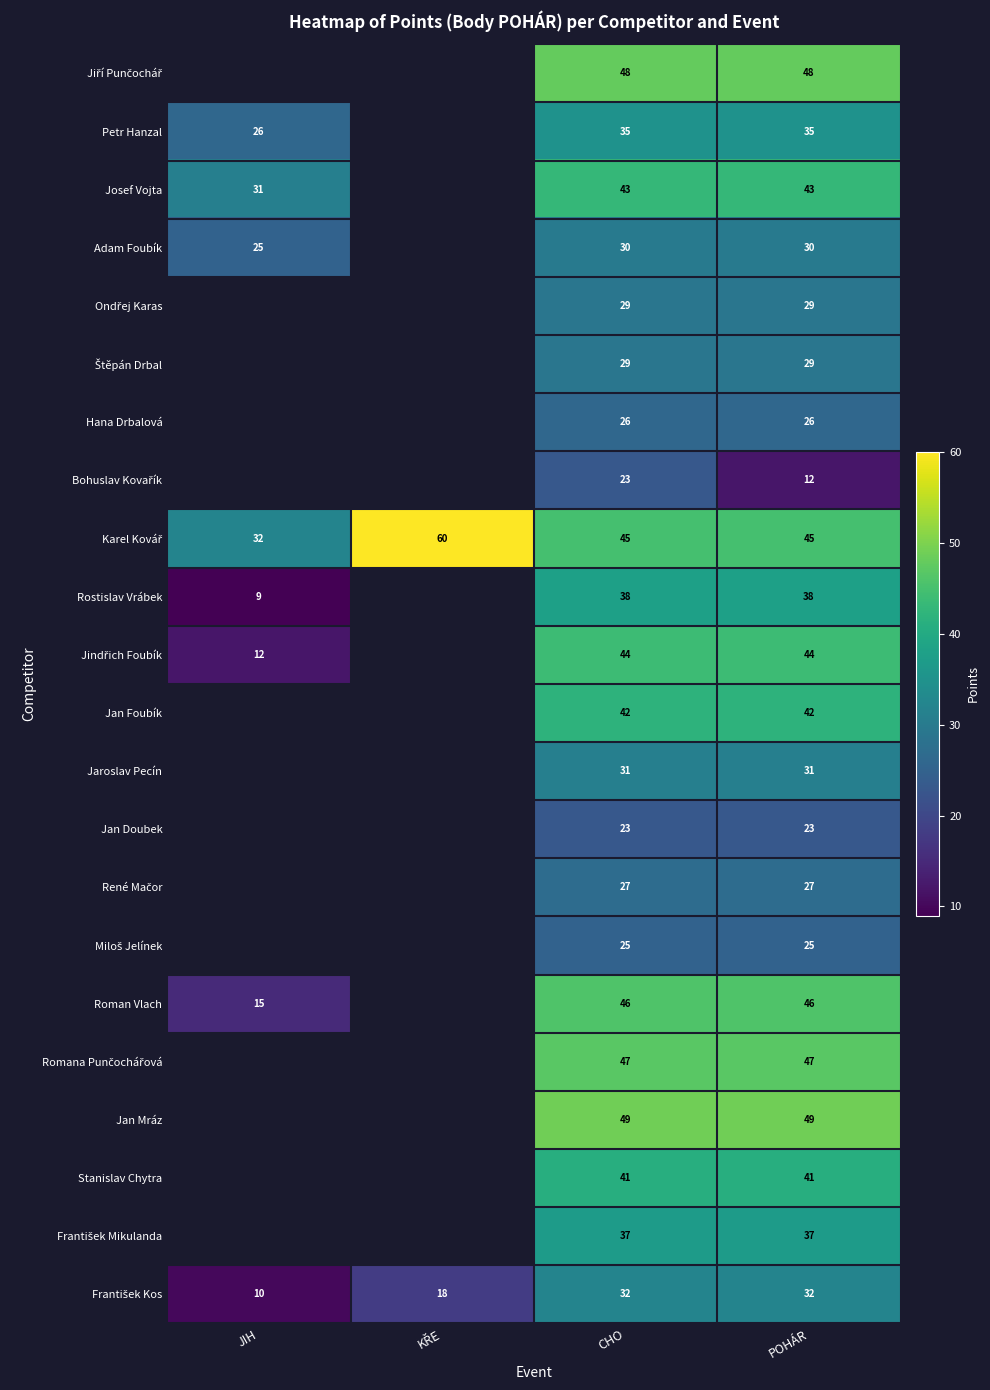

What is the smallest value displayed?

9.0